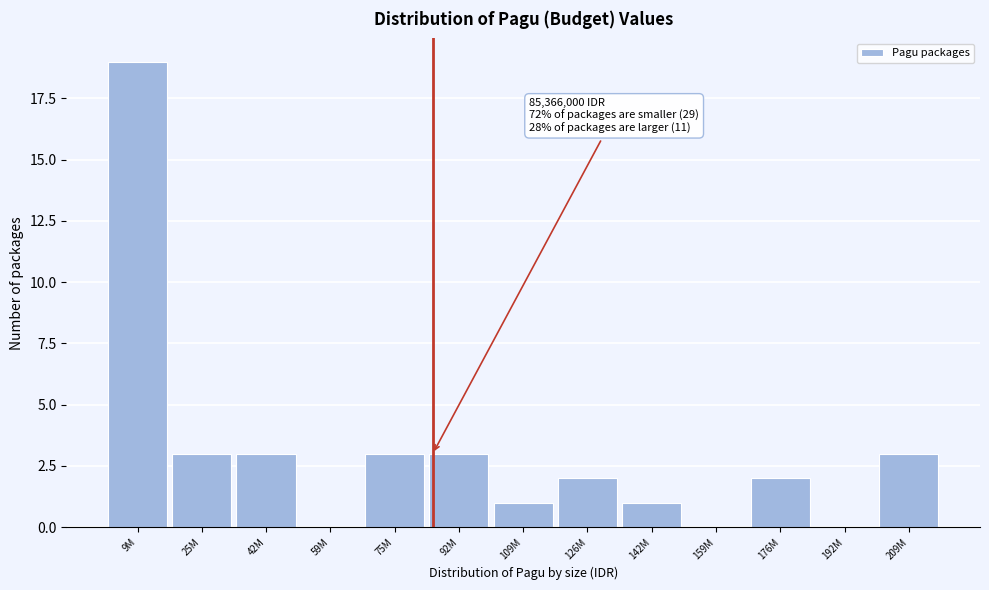

Reading left to right, list all the values displayed in this chart.

9M=19	25M=3	42M=3	59M=0	75M=3	92M=3	109M=1	126M=2	142M=1	159M=0	176M=2	192M=0	209M=3